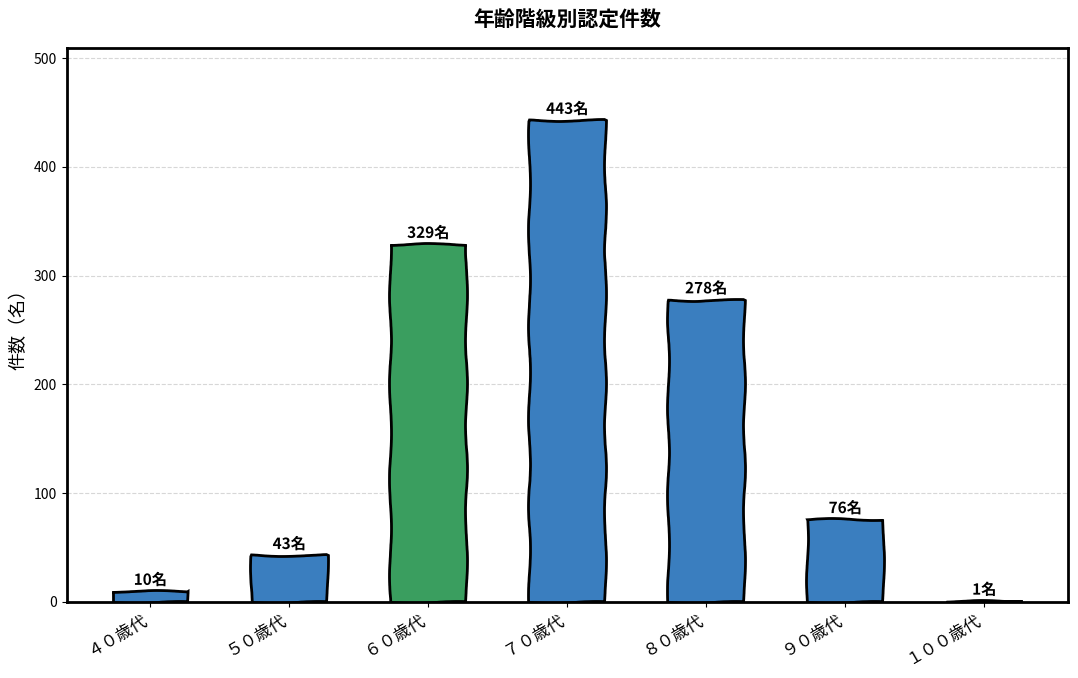

Is it true that the value at ６０歳代 is 442?

False